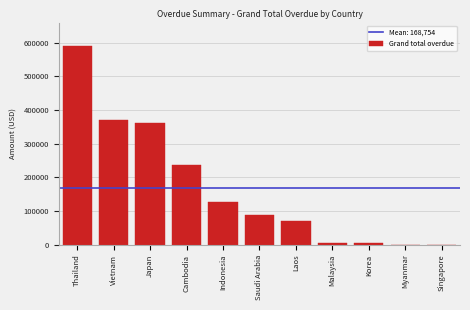

What is the maximum value shown in the chart?

588509.8